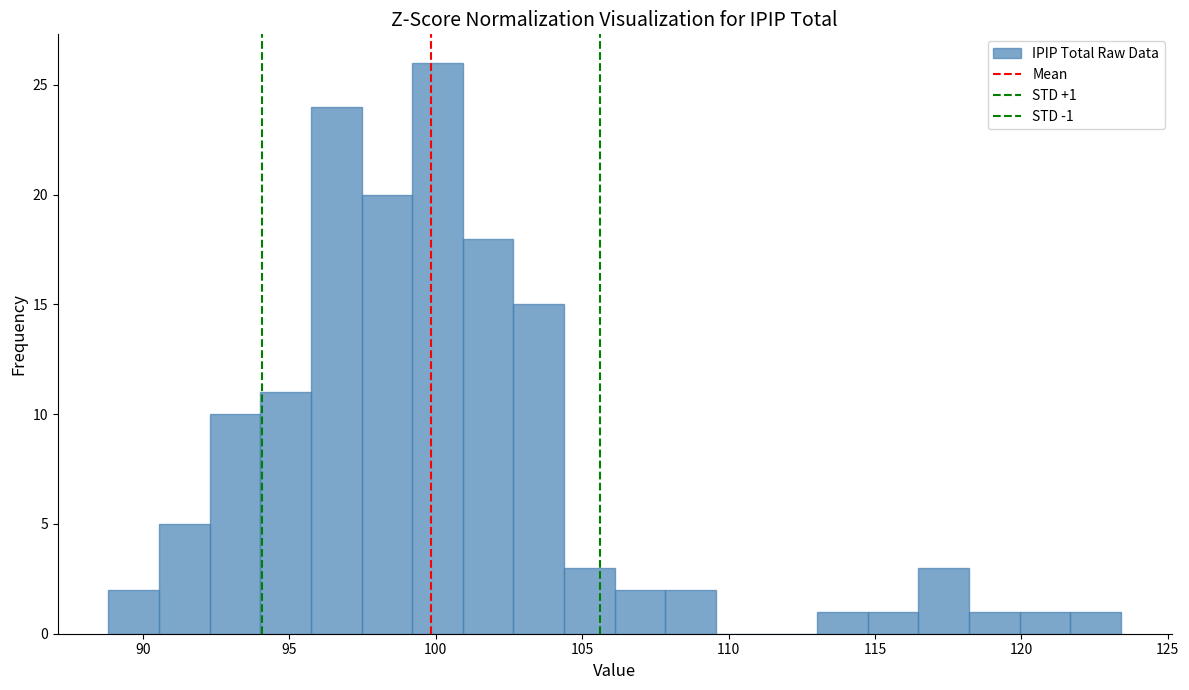

Around what value on the x-axis is the tallest bar? Give the approximate position of its centre, as read against the axis.

100.0